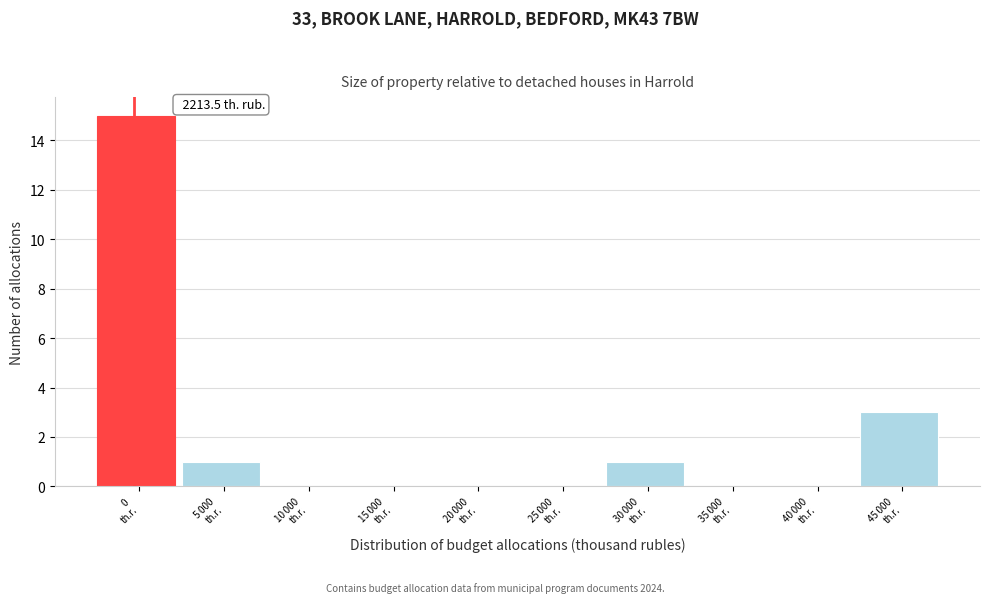

What is the greatest value displayed?

15